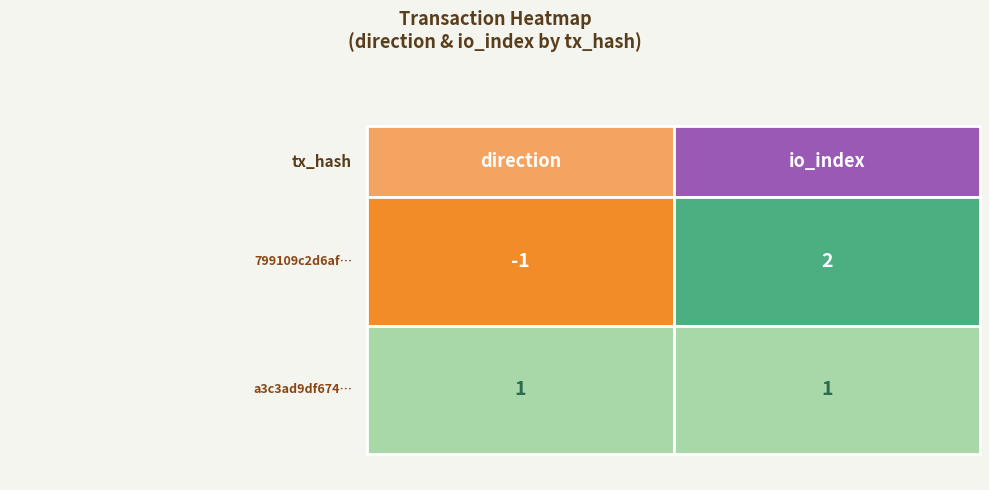

What is the difference between the 799109c2d6afe5230e91e11b61e94a502f5564e values at 1 and 0?

3